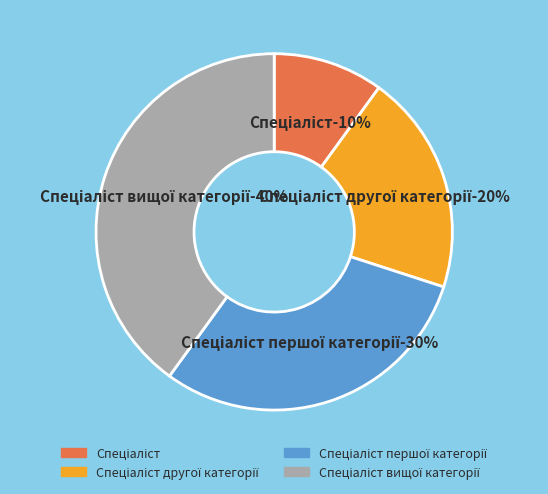

Is there any slice that represents more than half of the pie?

No